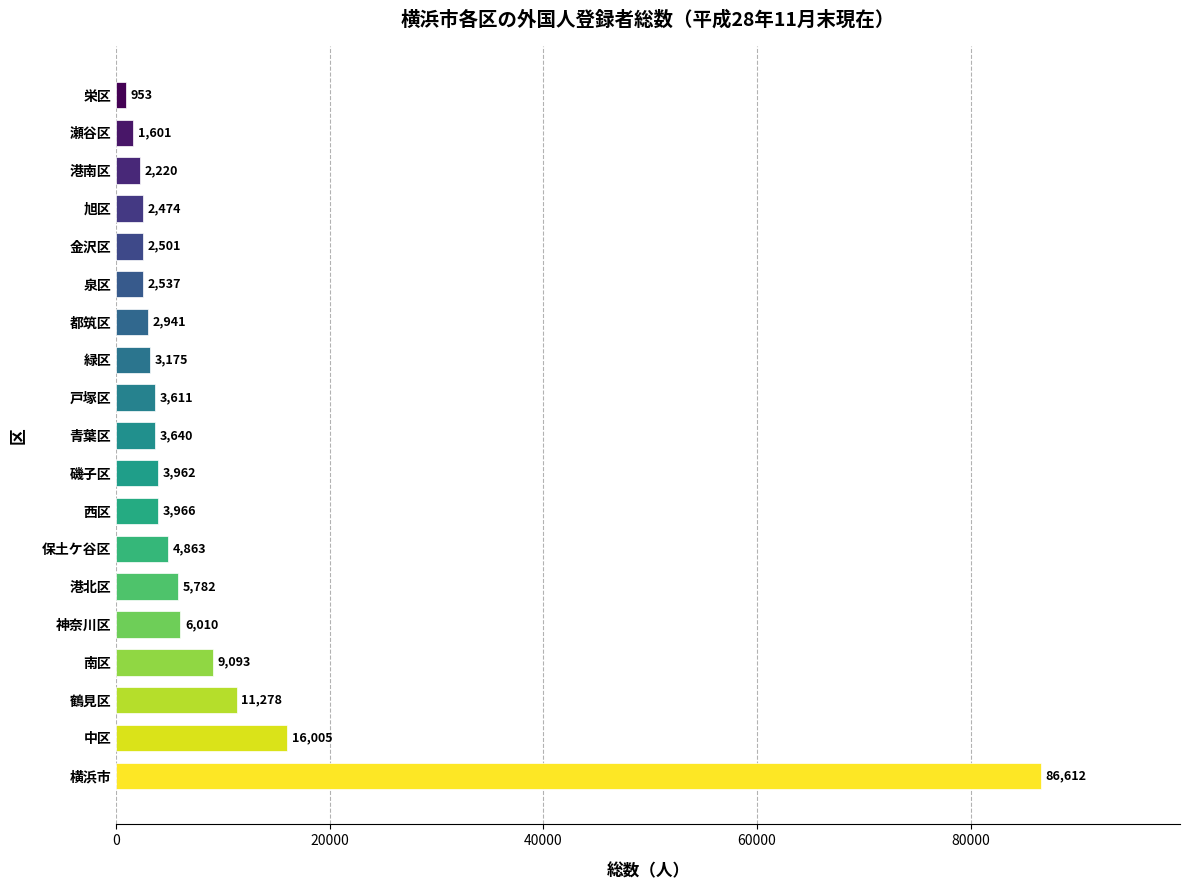

Which has a higher value, 青葉区 or 栄区?

青葉区